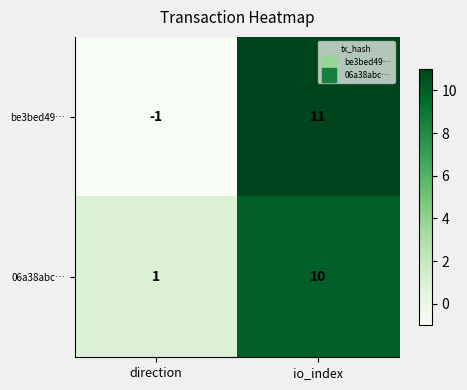

The 06a38abc… series shows 5 at io_index. True or false?

False